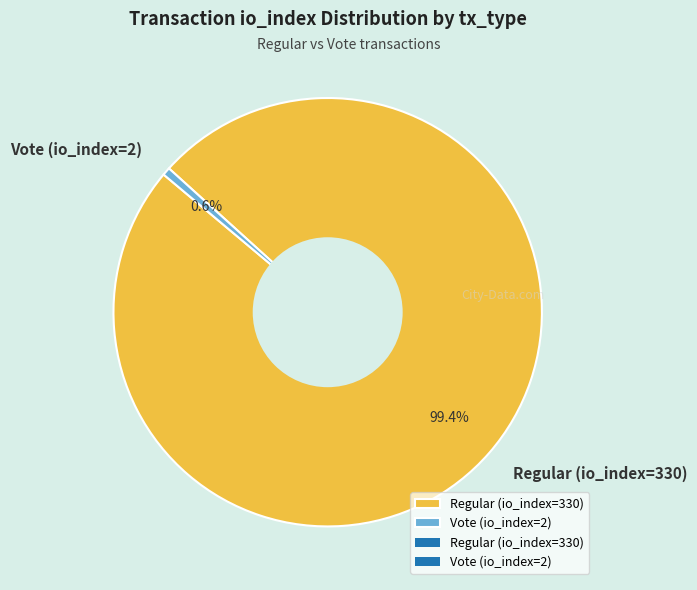

Which category has the biggest portion of the pie?

Regular (io_index=330)